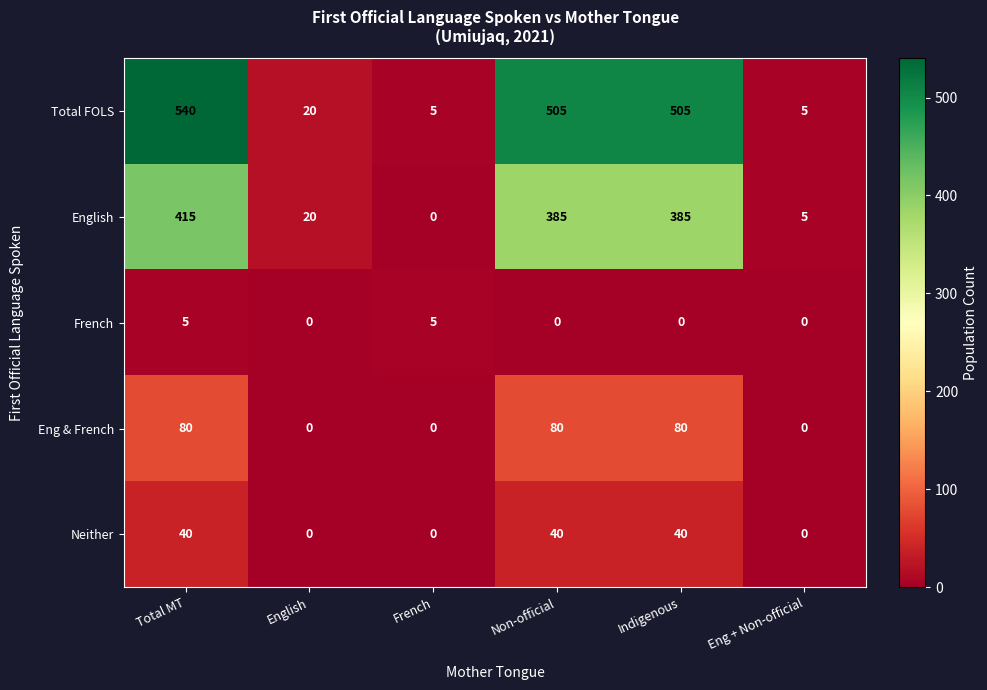

What is the highest value of the Eng & French series?

80